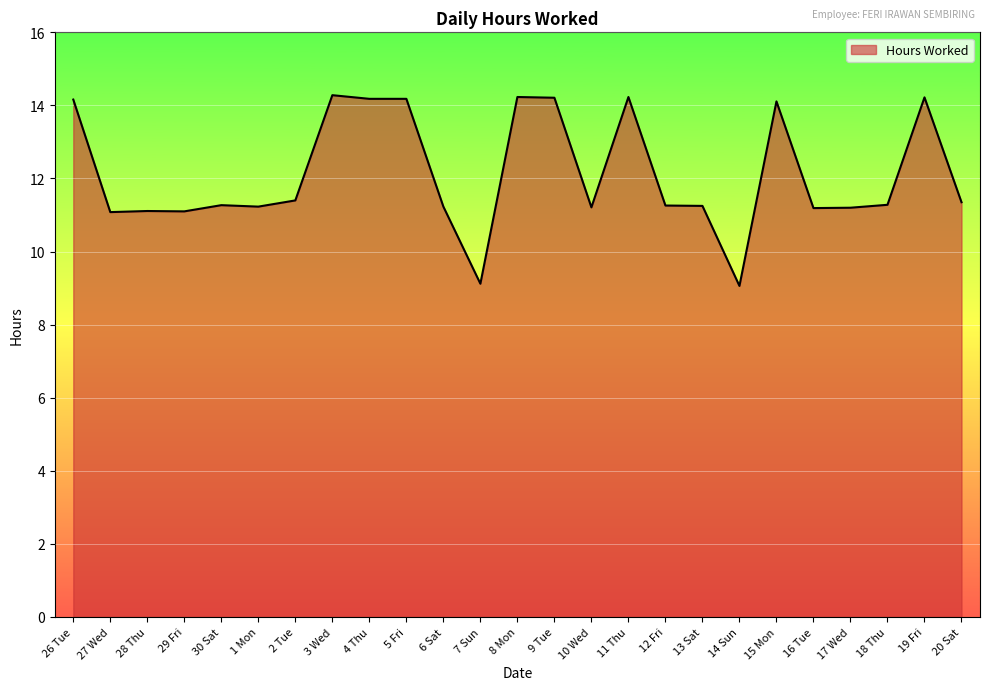

True or false: the data shows 11.2 at 13 Sat.

True